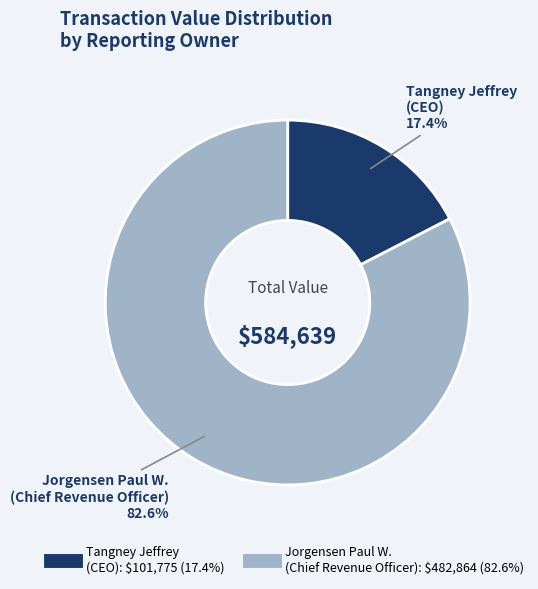

Which has a higher value, Tangney Jeffrey (CEO) or Jorgensen Paul W. (Chief Revenue Officer)?

Jorgensen Paul W. (Chief Revenue Officer)